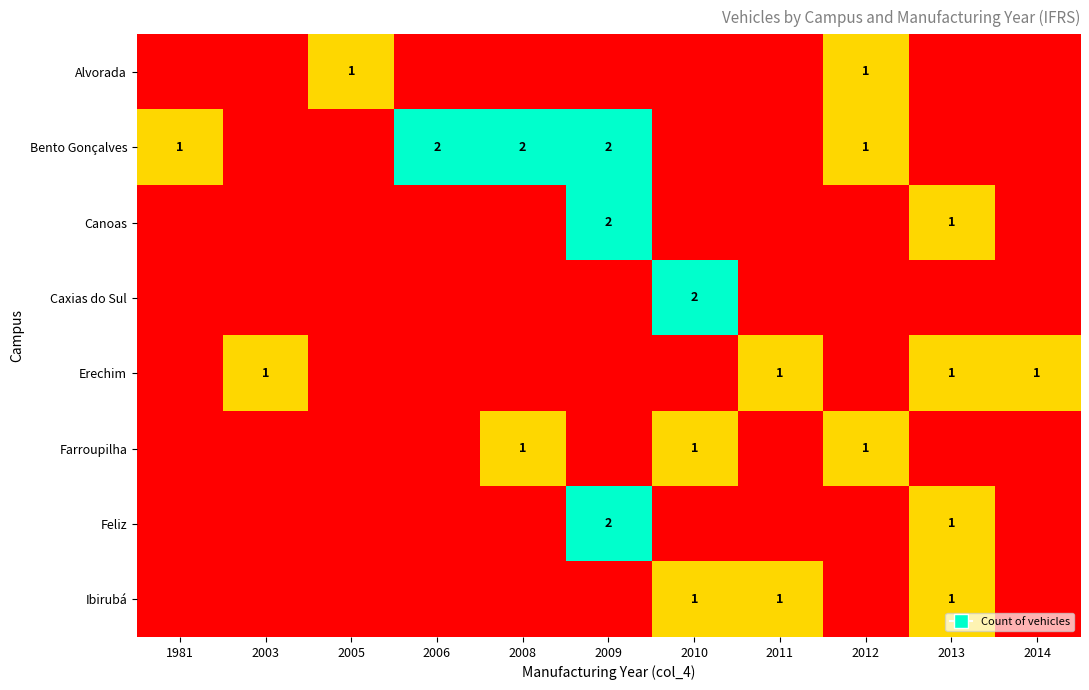

True or false: Ibirubá has a value of 1 at 2013.

True